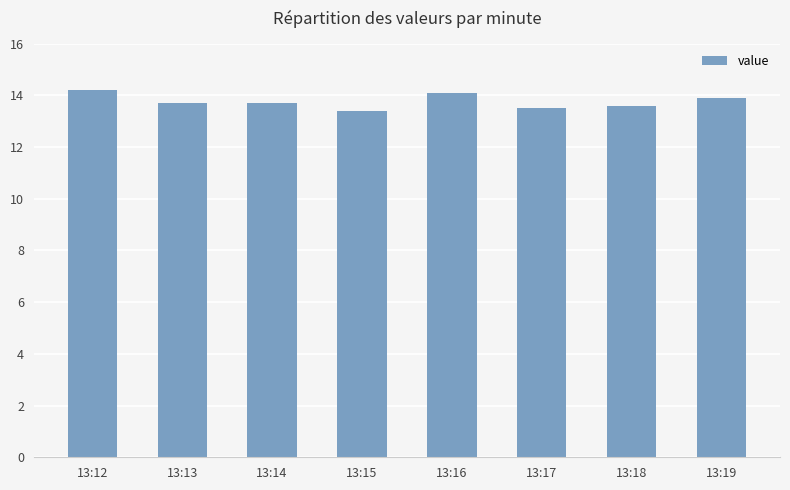

What is the smallest value displayed?

13.4